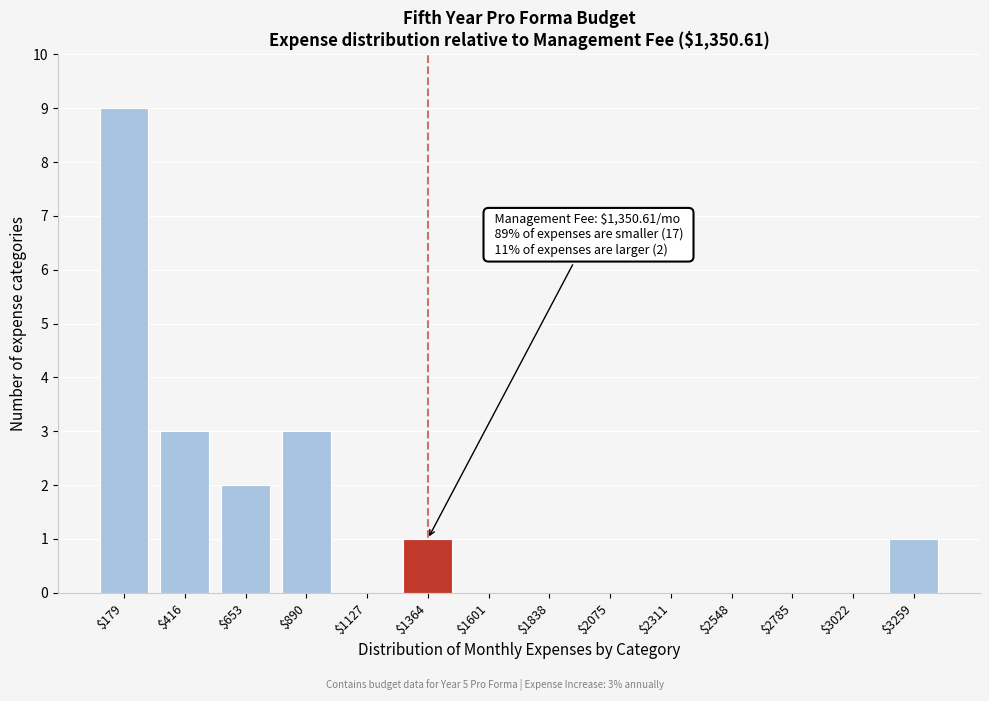

True or false: the data shows 0 at $2311.

True